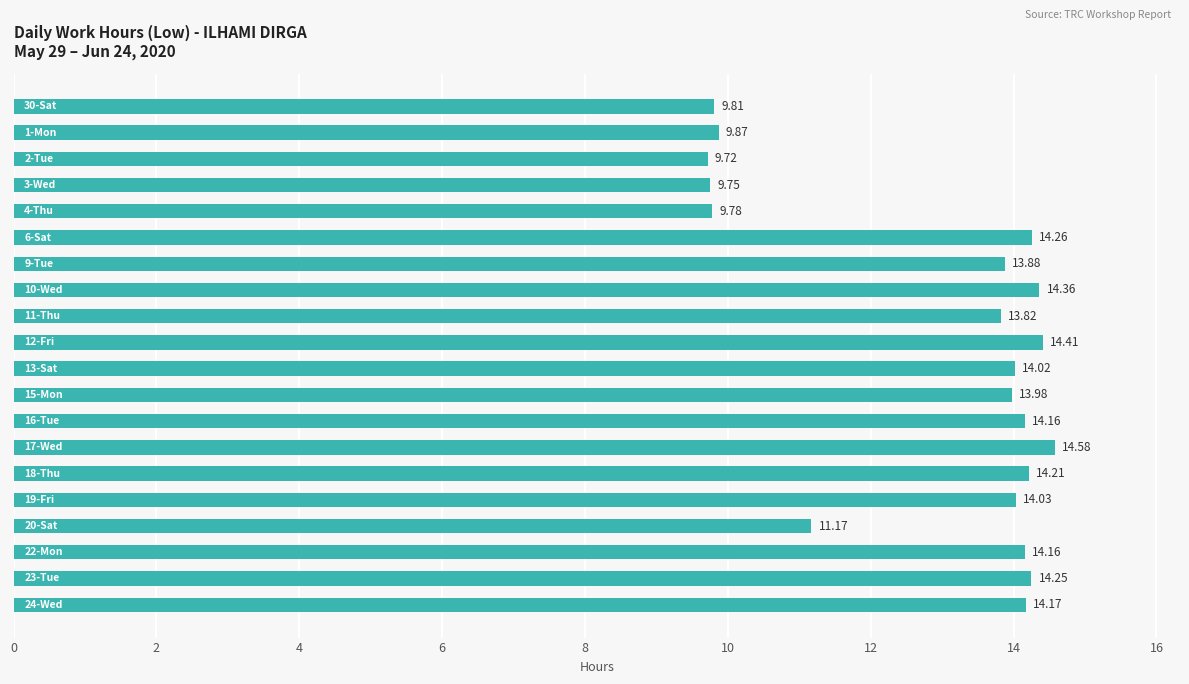

What is the difference between the maximum and minimum values?

4.9